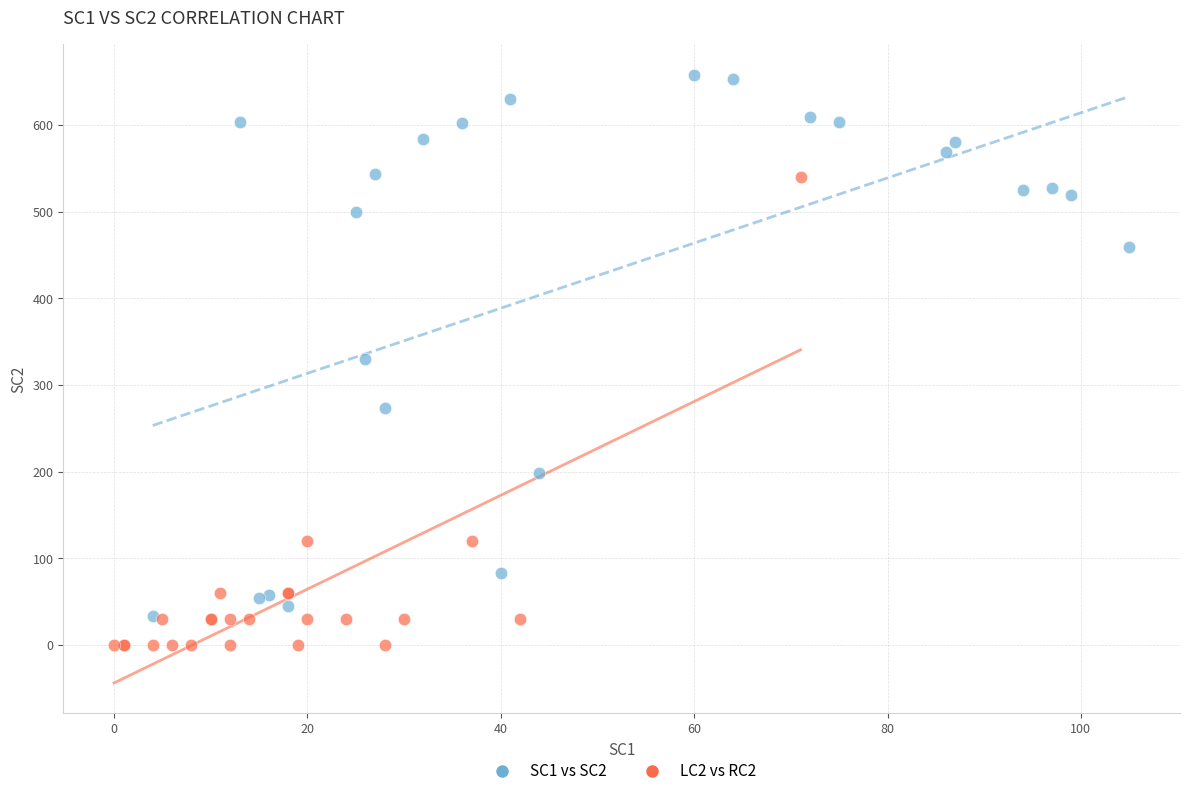

Which series has the largest Y range (max minus min)?

SC1 vs SC2